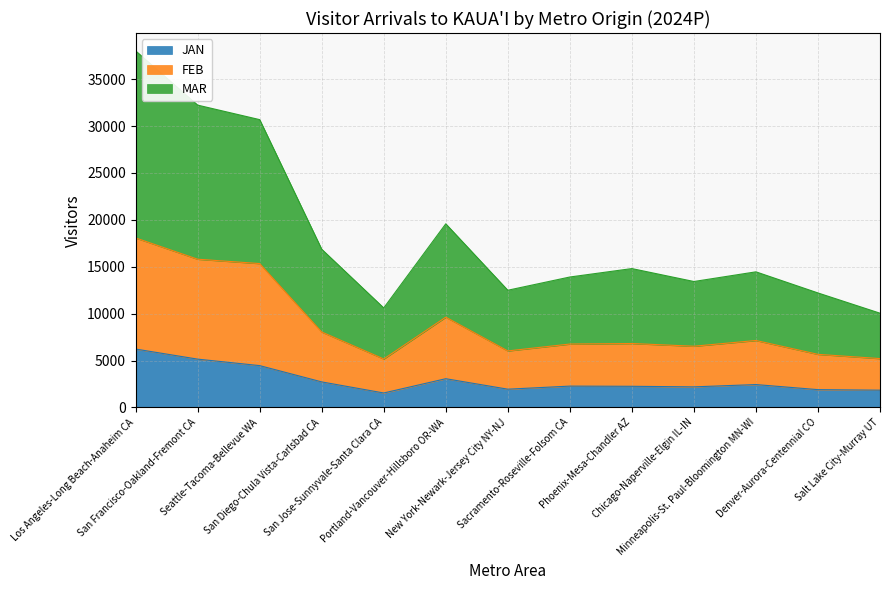

What is the lowest value of the JAN series?

1542.9